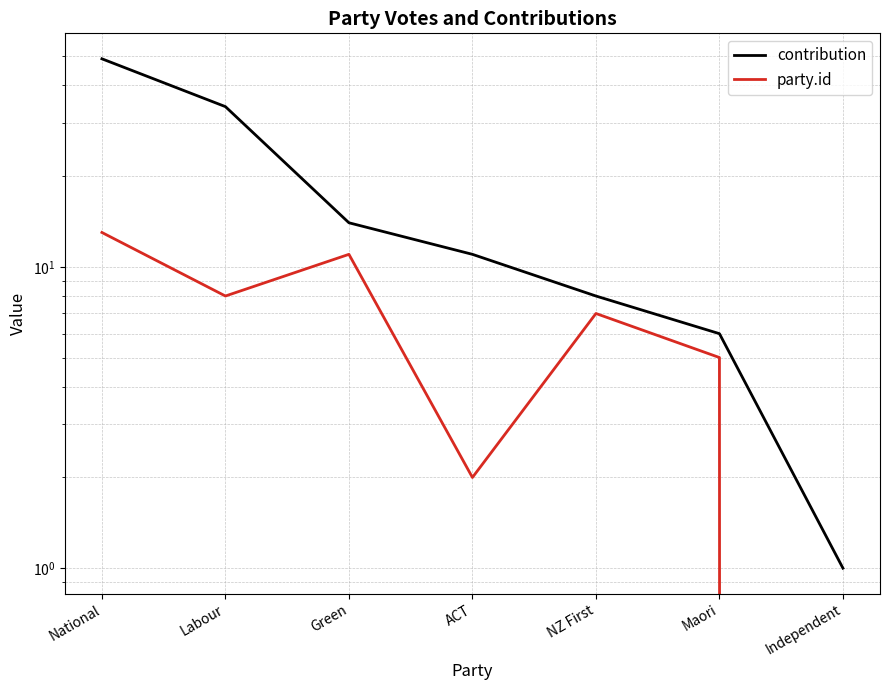

List the series in order of their overall mean, highest first.

contribution, party.id